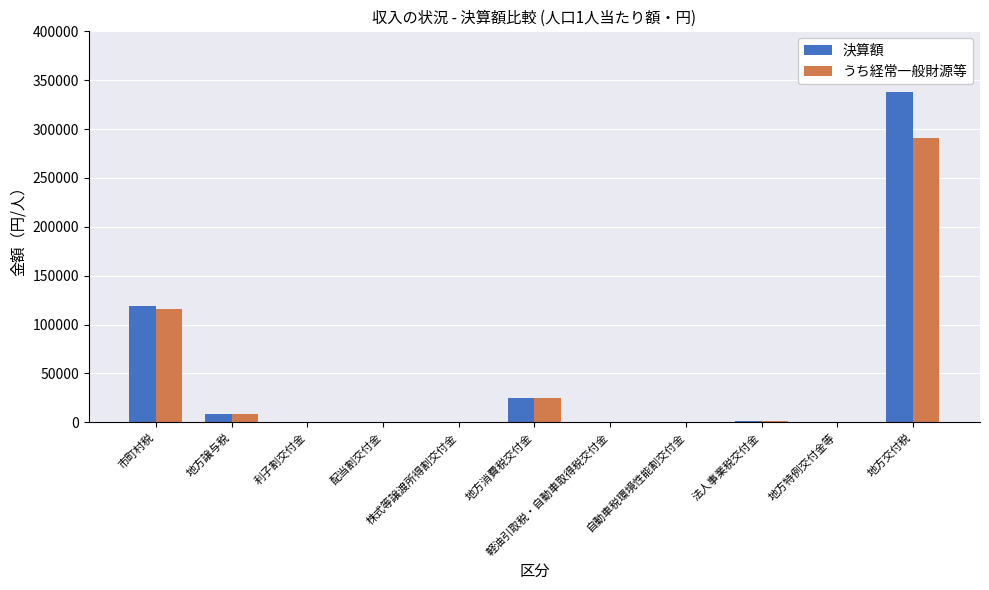

What is the greatest value displayed?

337646